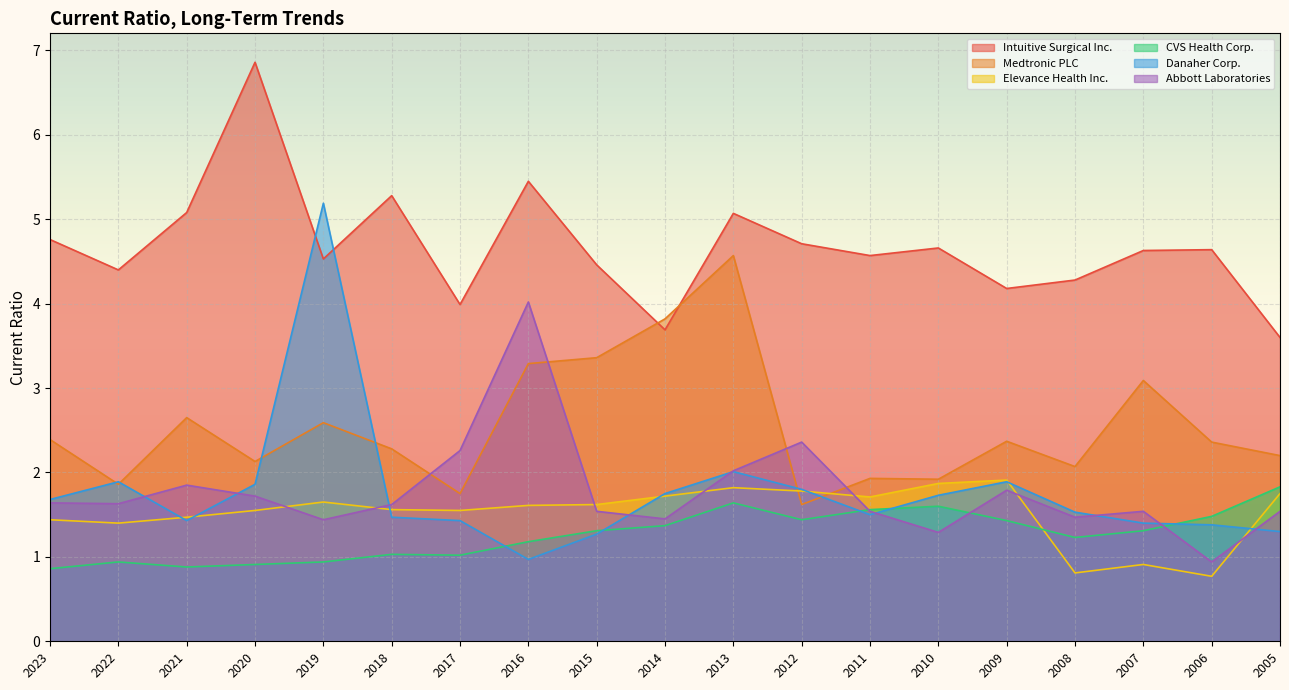

At which category does Medtronic PLC reach its first local peak?

2021